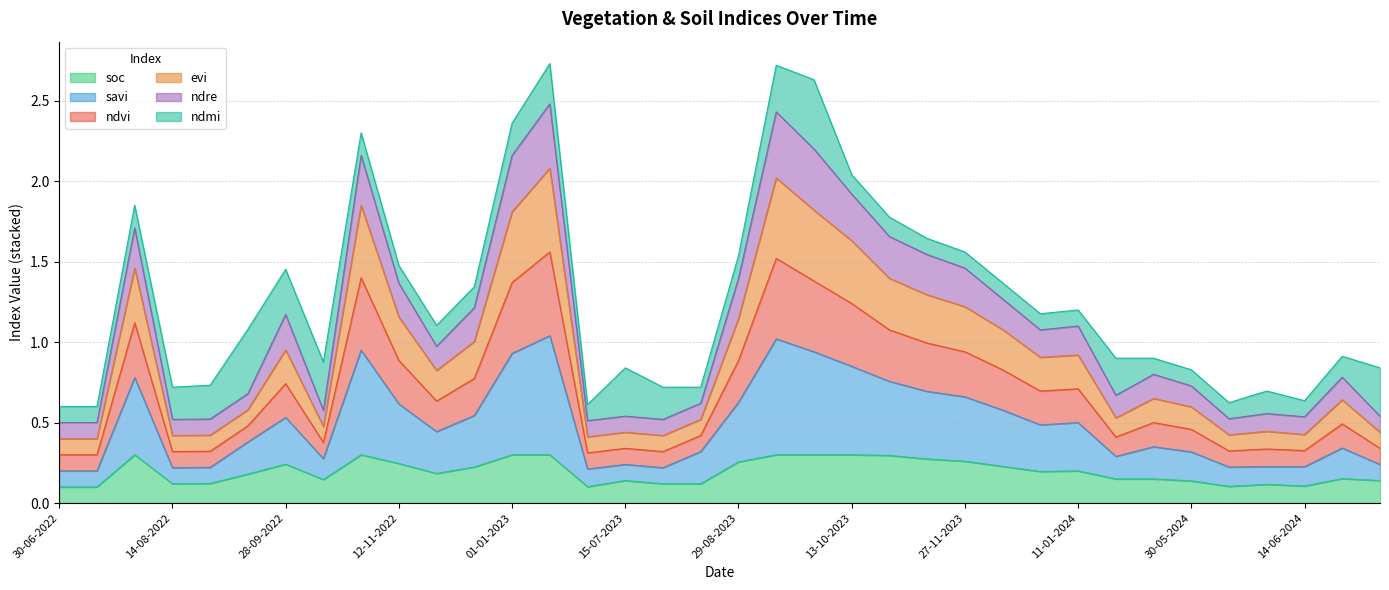

What is the minimum value for soc?

0.1